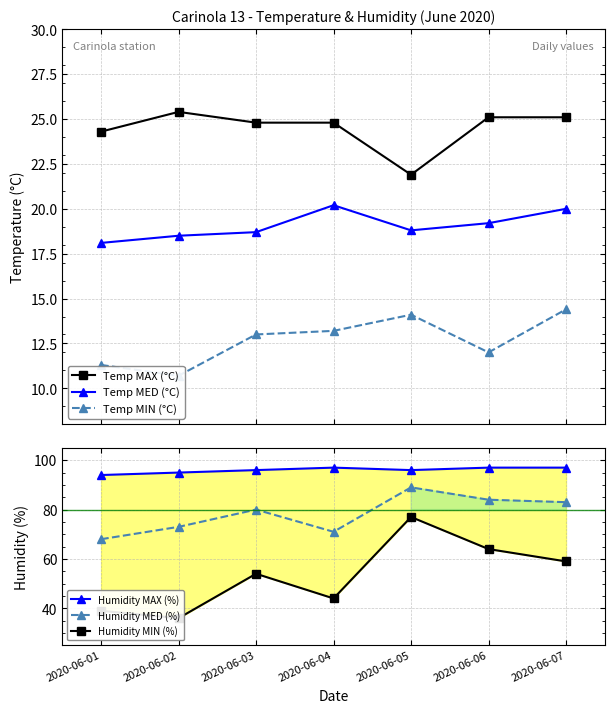

Count the number of categories in the chart.

7